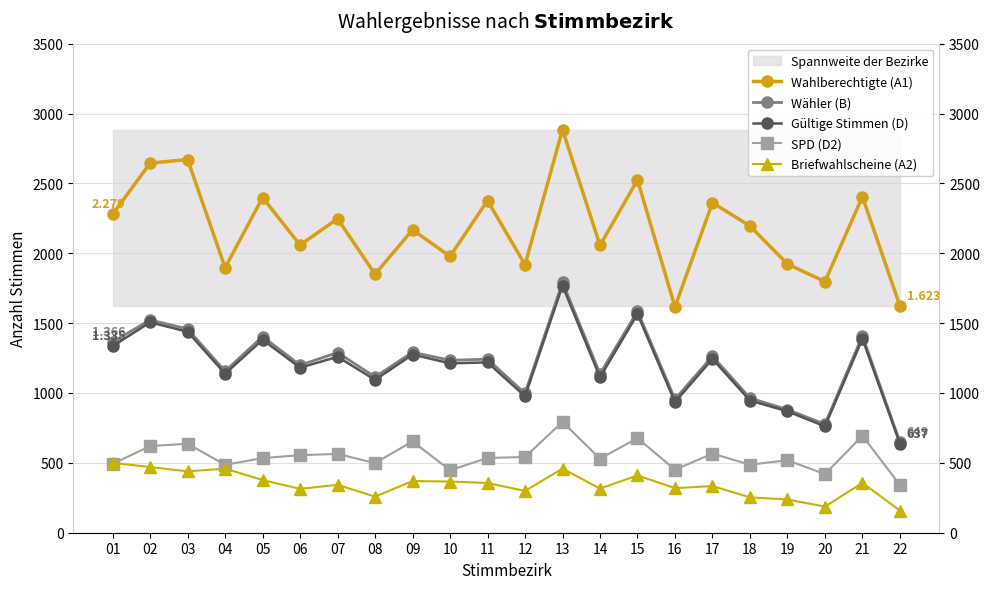

What is the spread (max minus min) of values at 20?

1610